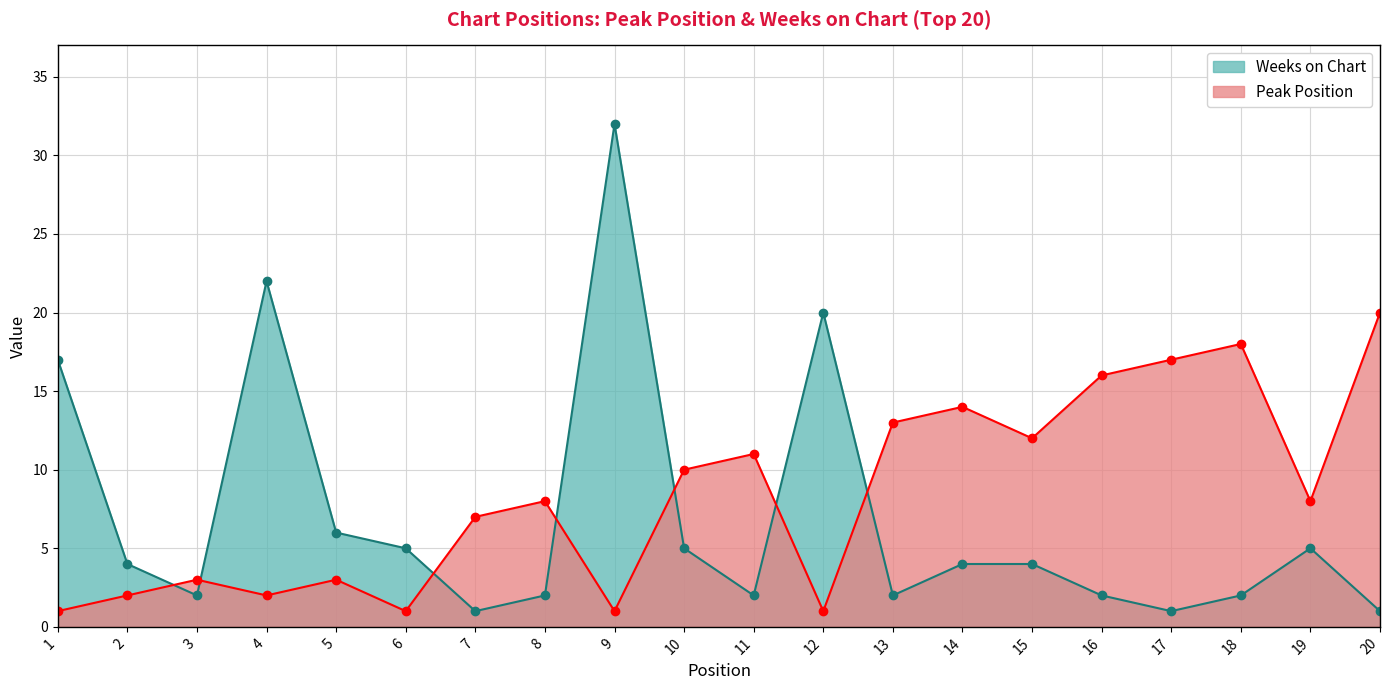

Where does the Peak Position series first go above 8?

10